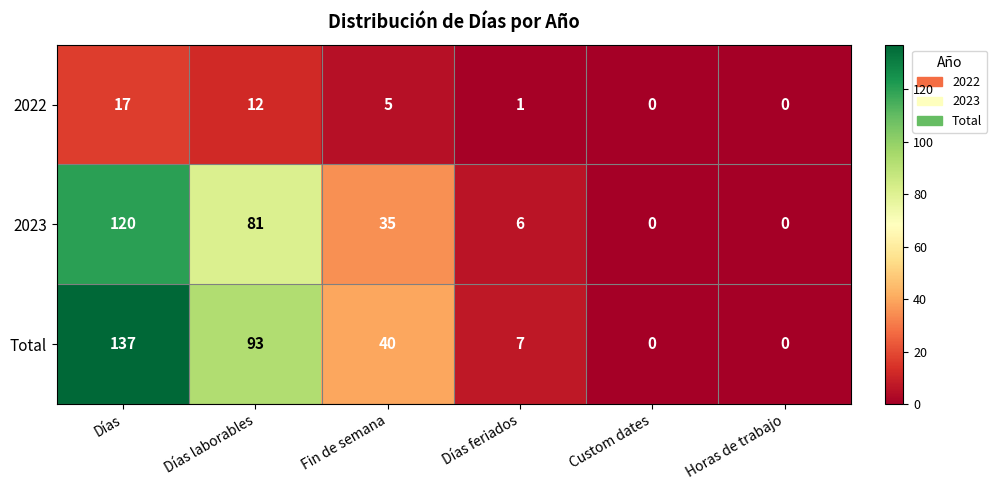

The value of 2022 at Días feriados is 0. True or false?

False